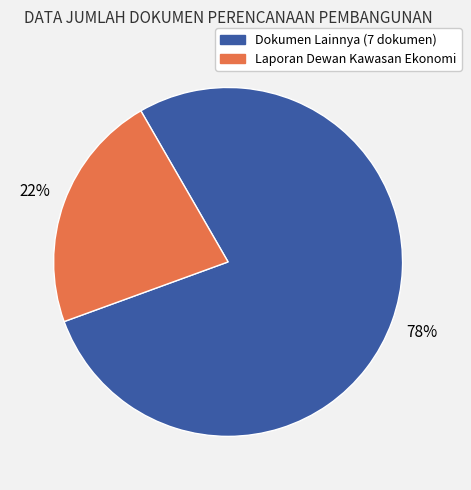

How many slices are in this pie chart?

2